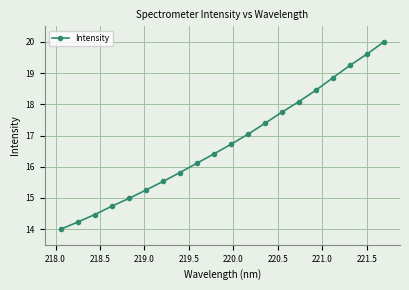

True or false: the data has more than 2 interior local peaks.

False